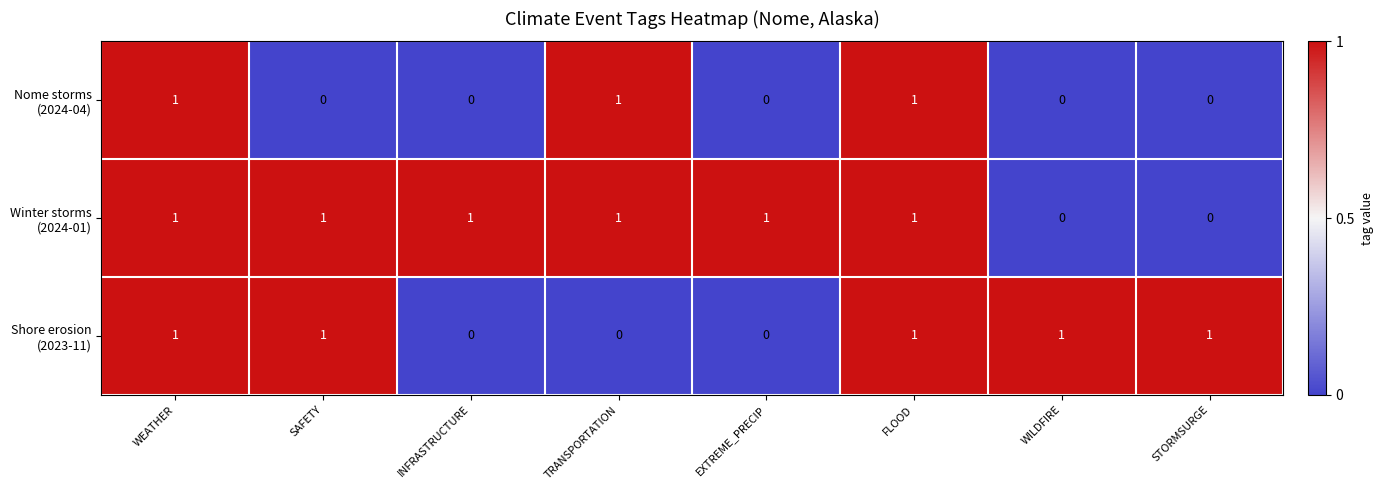

At how many categories does at least one series exceed 0?

8